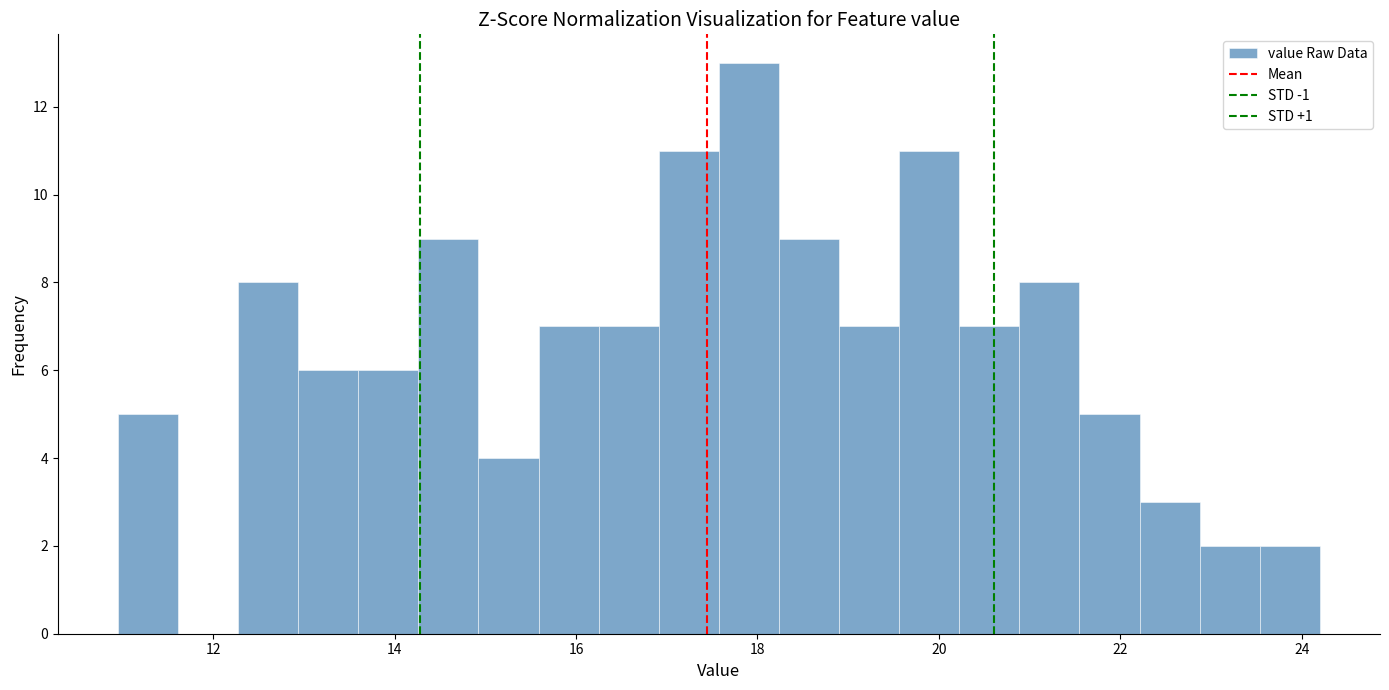

Around what value on the x-axis is the tallest bar? Give the approximate position of its centre, as read against the axis.

18.0